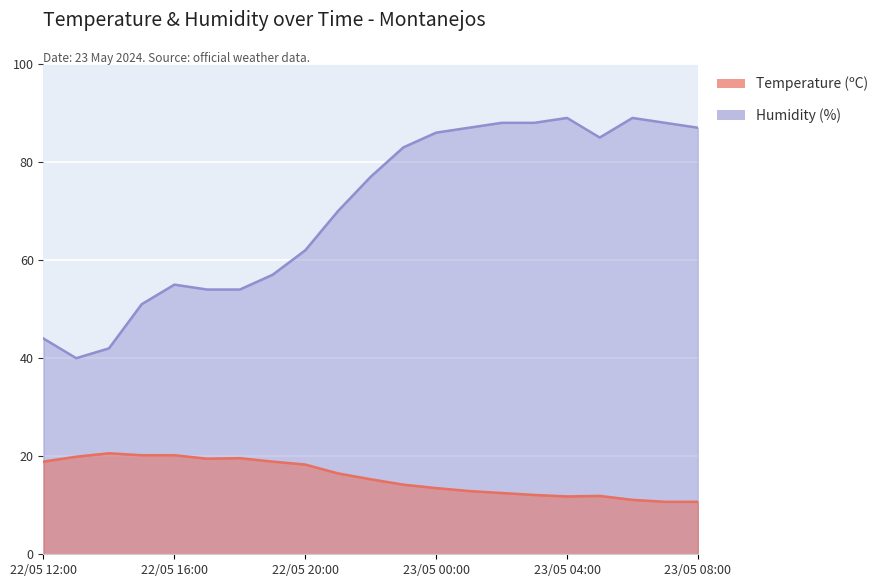

What is the difference between the maximum and minimum values in the Temperature (ºC) series?

9.9